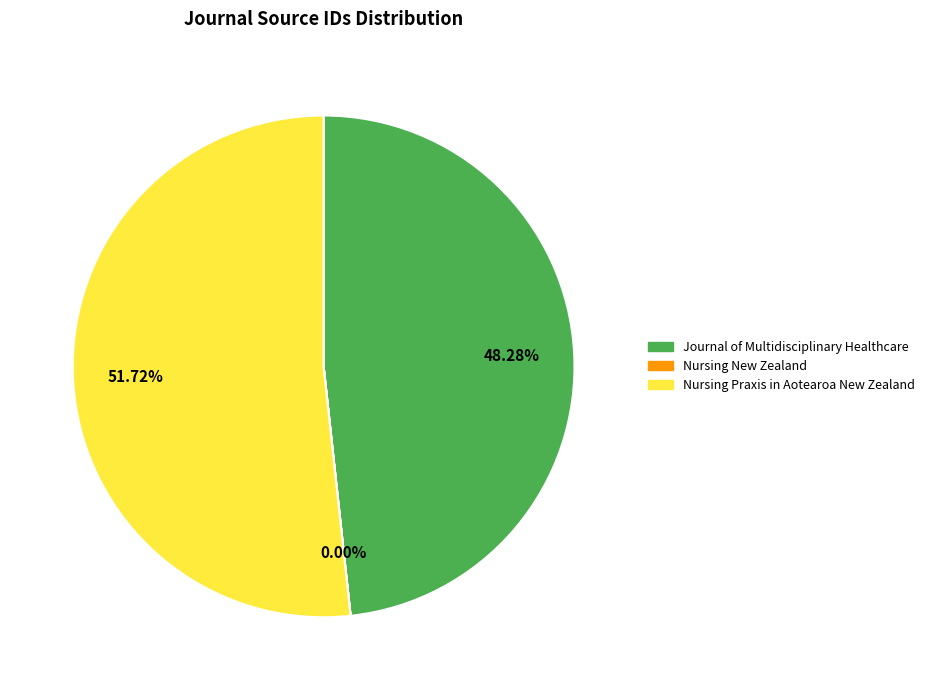

Is there a majority slice in this chart?

Yes